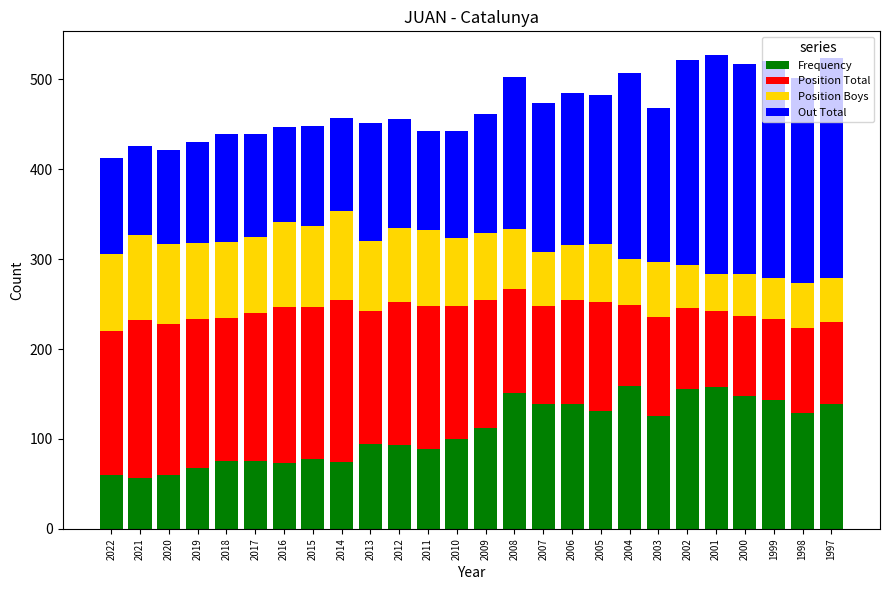

What is the total value across all series at 2001?

527